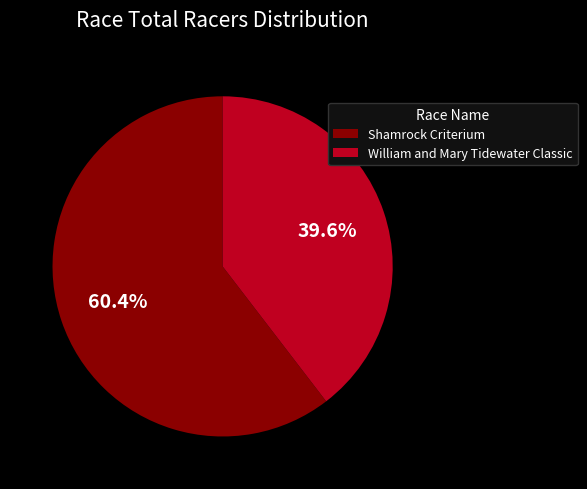

What is the ratio of the value at William and Mary Tidewater Classic to the value at Shamrock Criterium?

0.7